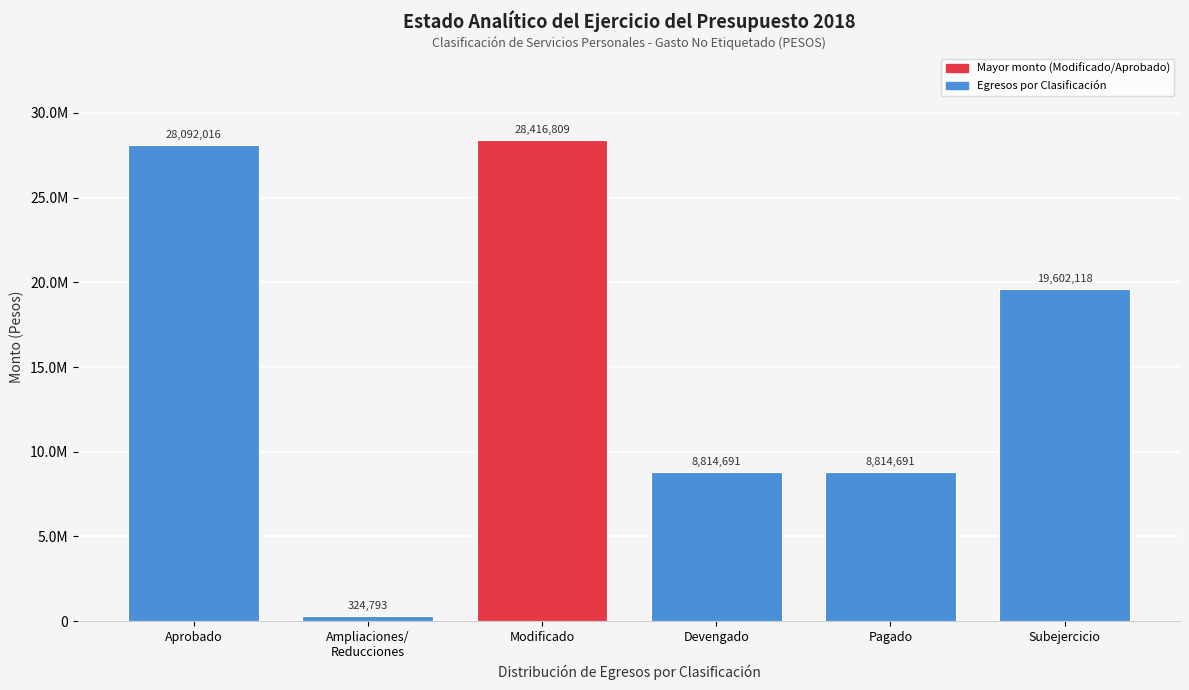

Does the chart contain any negative values?

No